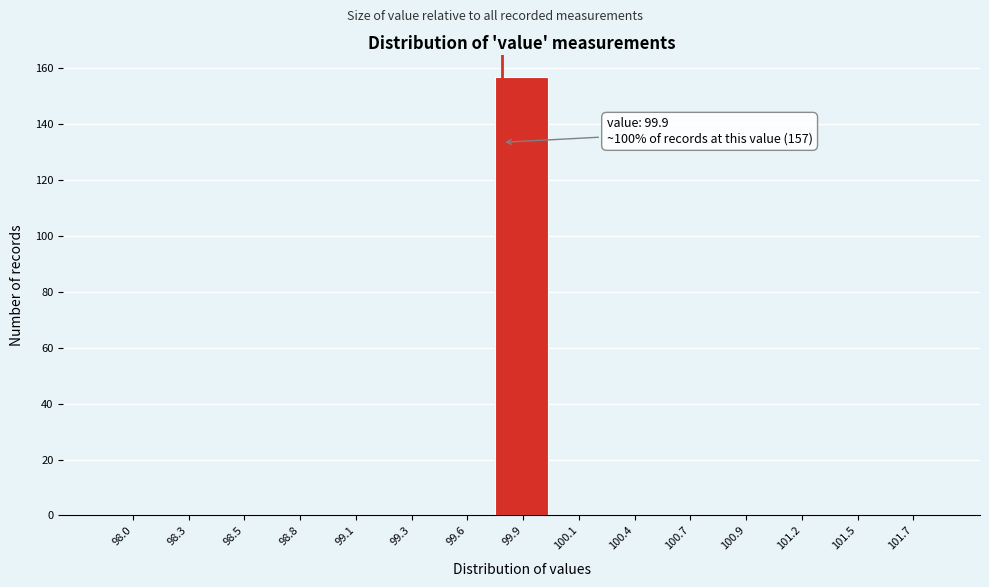

Reading left to right, extract all data points from this chart.

98.0=0	98.3=0	98.5=0	98.8=0	99.1=0	99.3=0	99.6=0	99.9=157	100.1=0	100.4=0	100.7=0	100.9=0	101.2=0	101.5=0	101.7=0